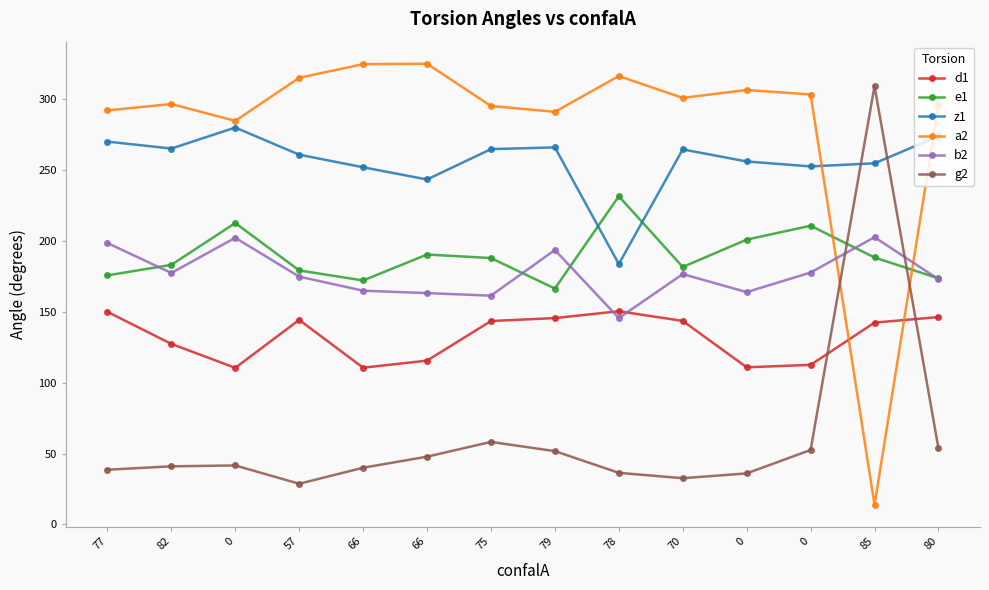

True or false: g2 and z1 intersect in this chart.

True